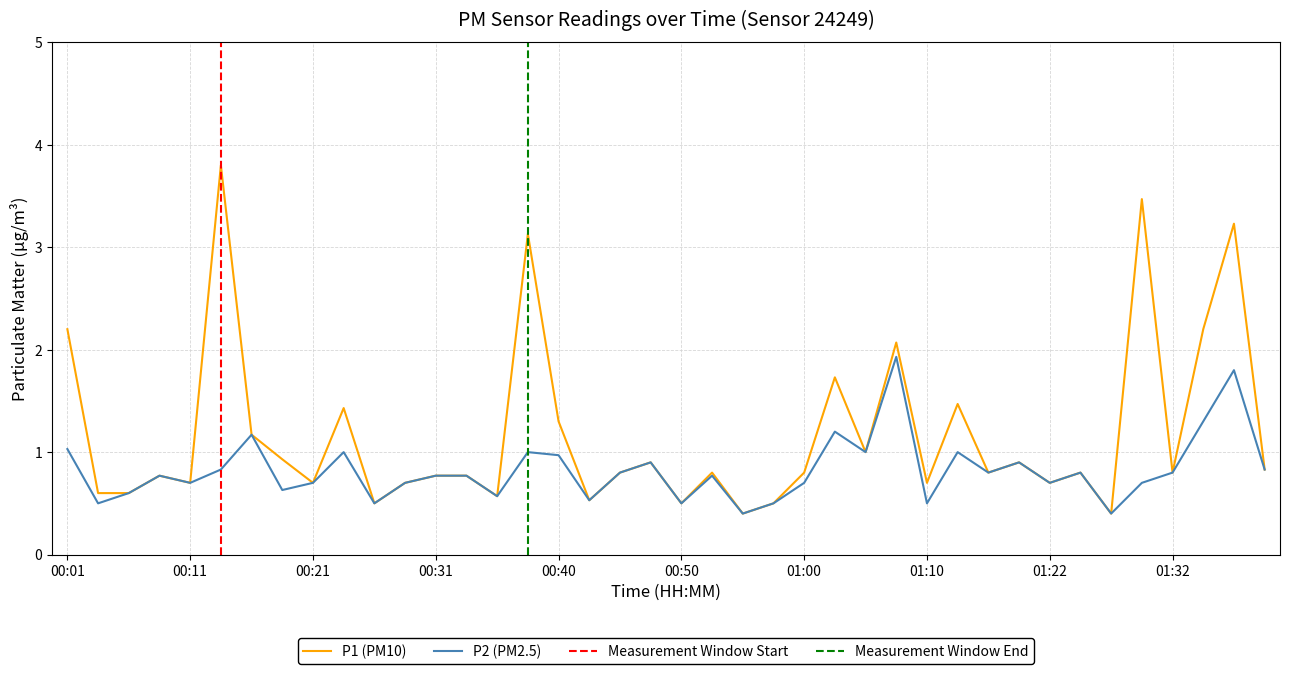

Is it true that P2 equals 0.8 at 01:25?

True